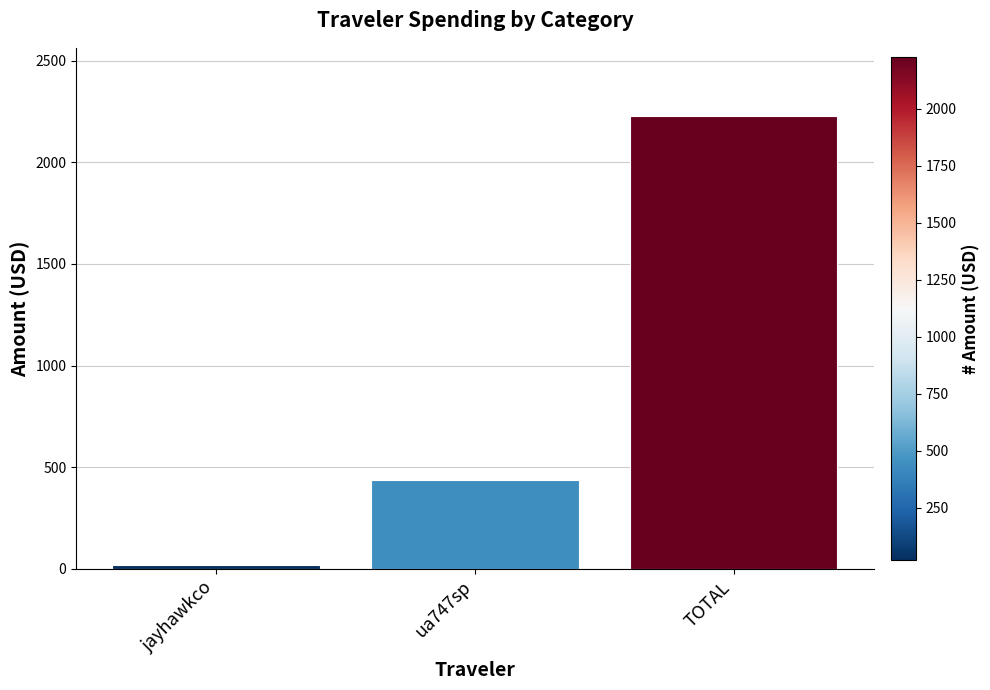

Is it true that the value at TOTAL is 3737.4?

False